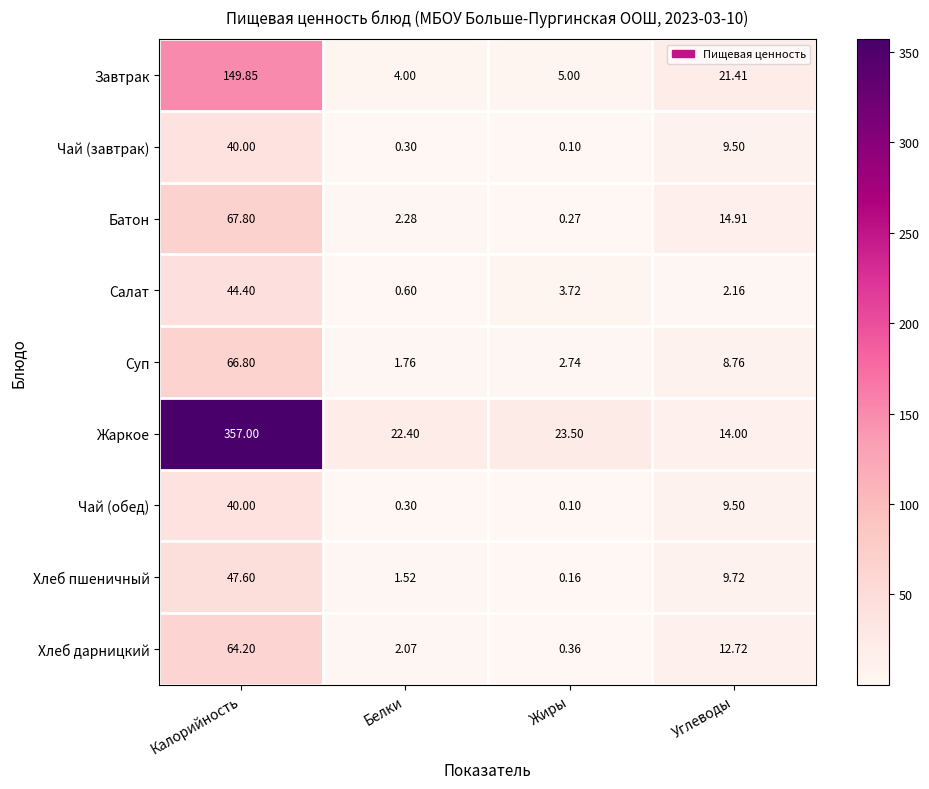

At which label does Салат reach its peak?

Калорийность